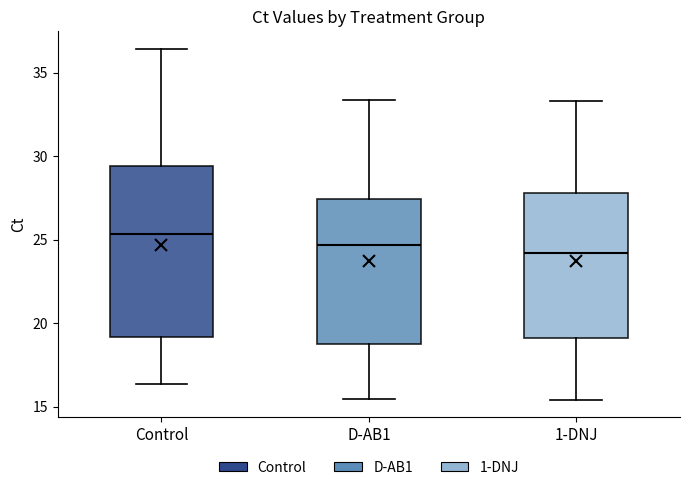

Reading left to right, transcribe this box plot: for each box, give where its median line is, the range the box spans, and where its two whiskers end, as read against the y-axis. The values are not printed on the chart, so give them approximately, as read against the axis.

Control: median 25.5, box 19.0 to 29.5, whiskers 16.5 to 36.5
D-AB1: median 24.5, box 19.0 to 27.5, whiskers 15.5 to 33.5
1-DNJ: median 24.0, box 19.0 to 28.0, whiskers 15.5 to 33.5